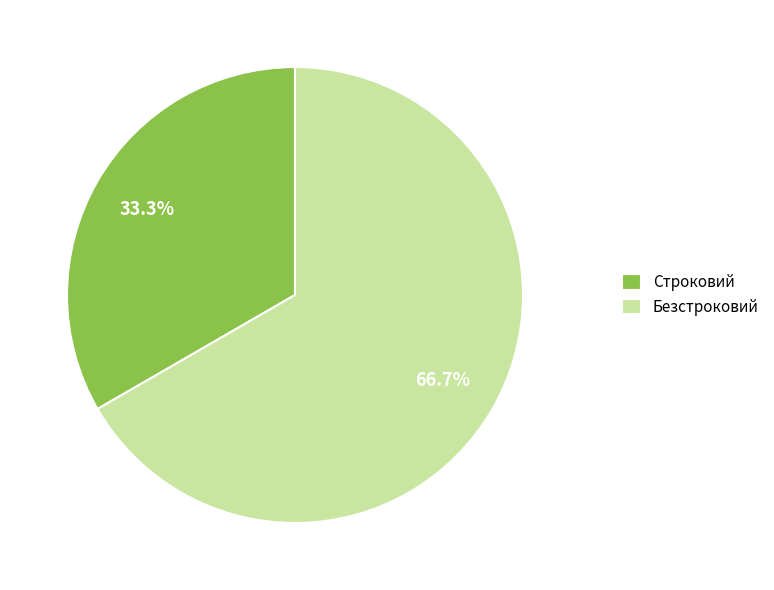

Is there any slice that represents more than half of the pie?

Yes